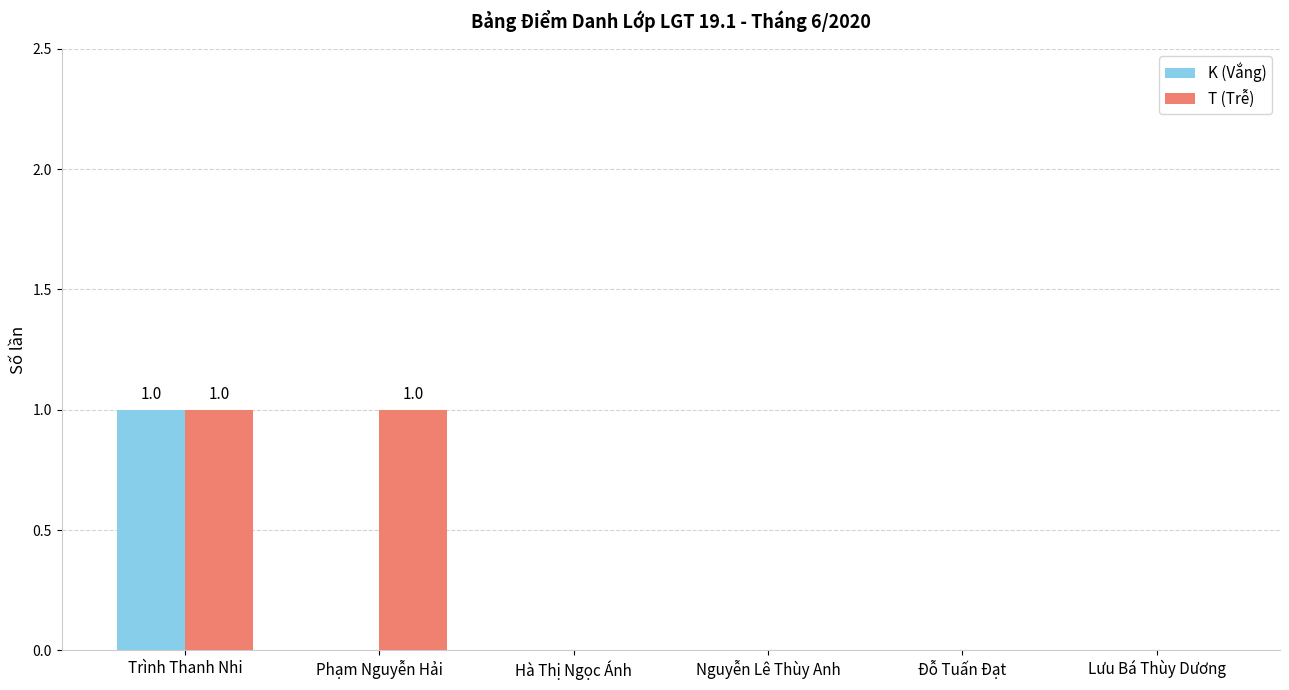

Between Phạm Nguyễn Hải and Nguyễn Lê Thùy Anh, which series saw the biggest shift?

T (Trễ)